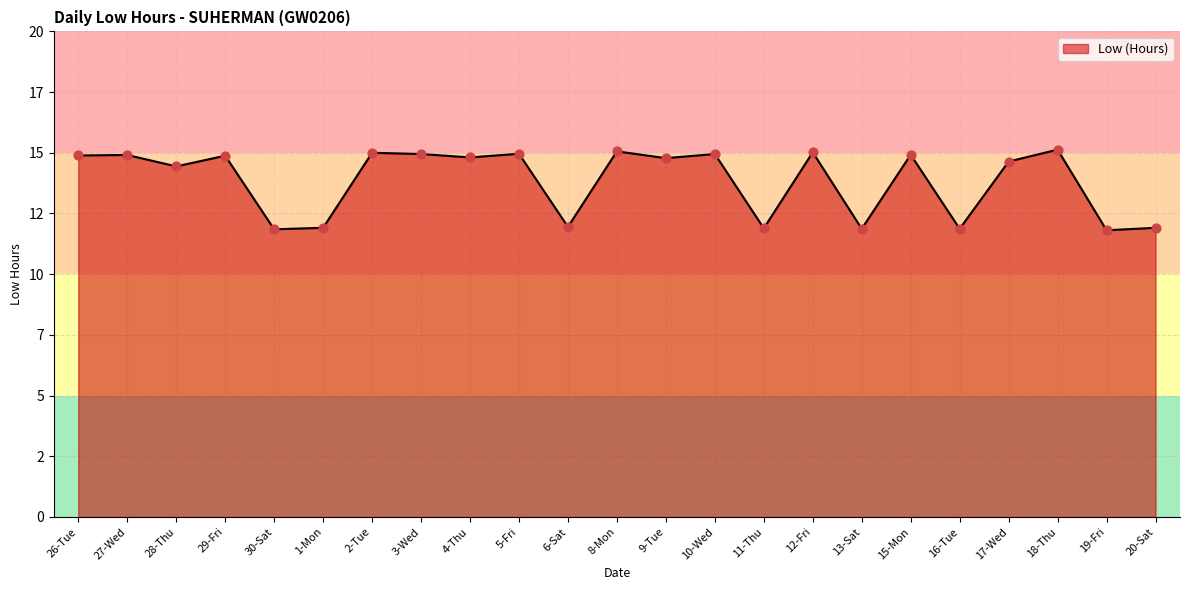

What is the change in value from 28-Thu to 29-Fri?

+0.4